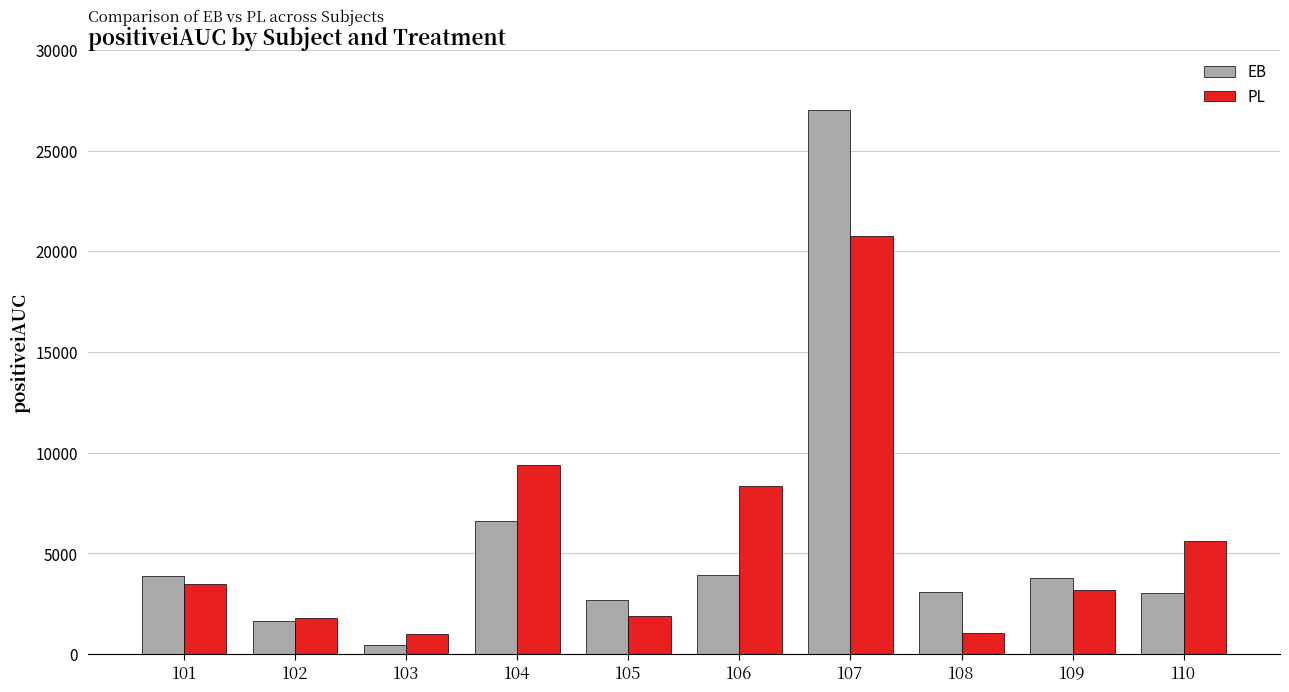

What is the difference between the second highest and minimum values in the PL series?

8369.1